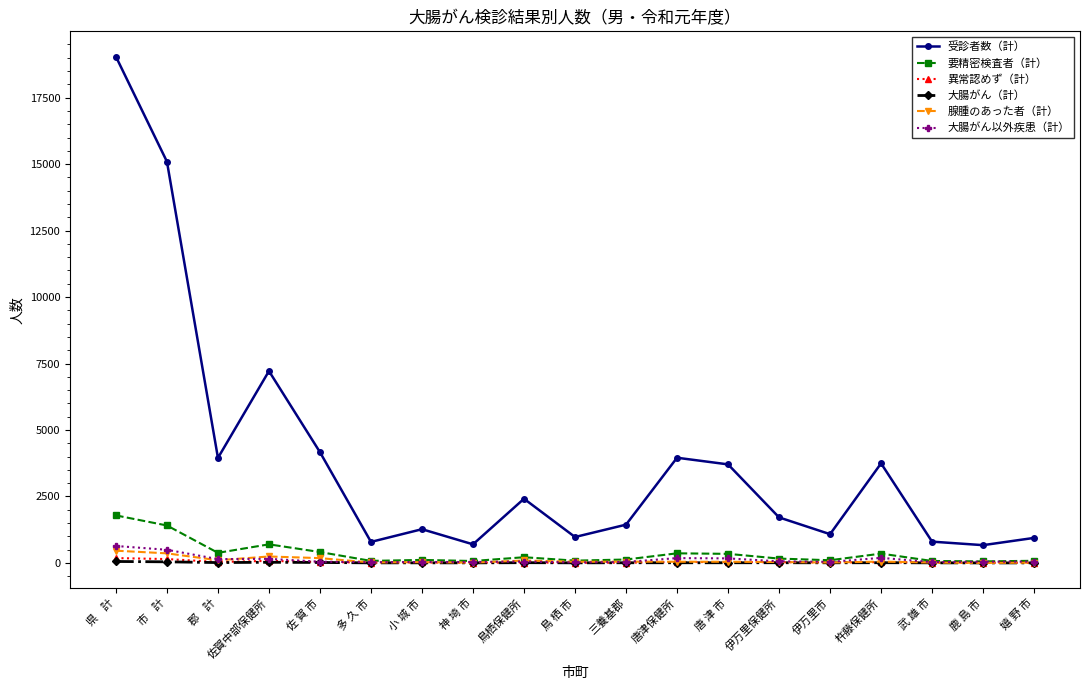

What is the difference between the 大腸がん（計） values at 佐賀中部保健所 and 小 城 市?

21